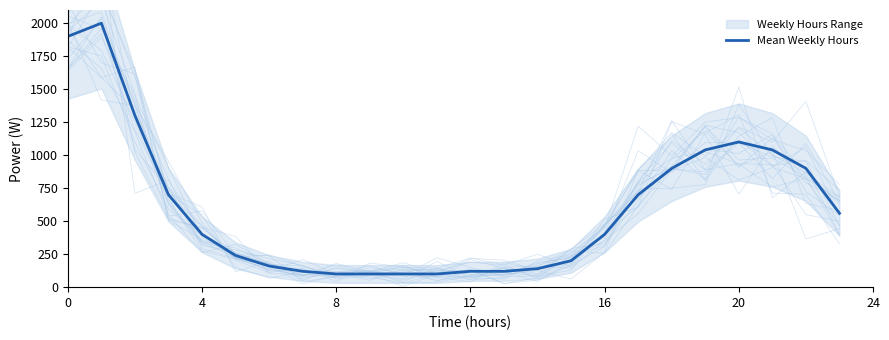

The value of Mean Weekly Hours at 0 is 1173. True or false?

False